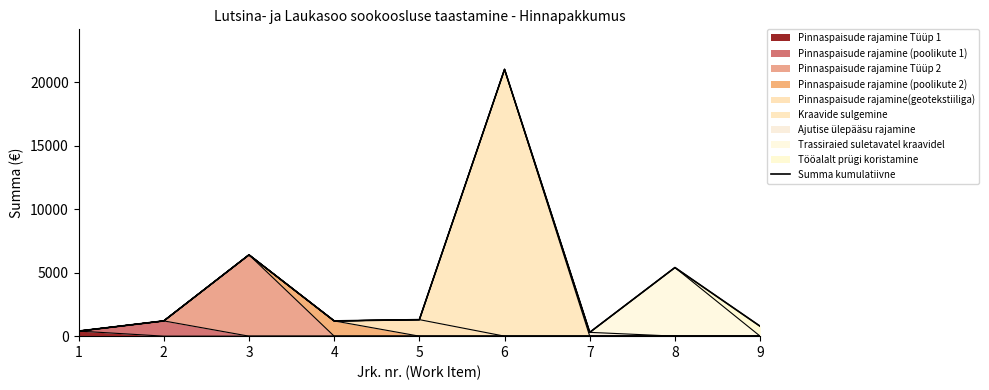

At which category does the data reach its first local valley?

4